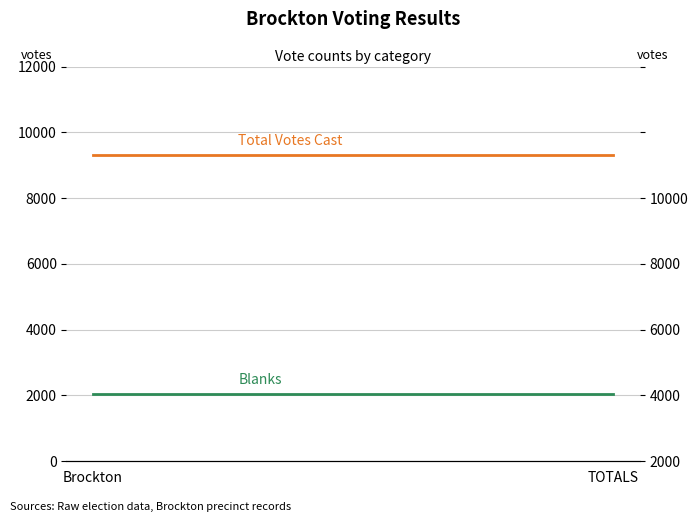

Which category has the lowest value in the Blanks series?

Brockton